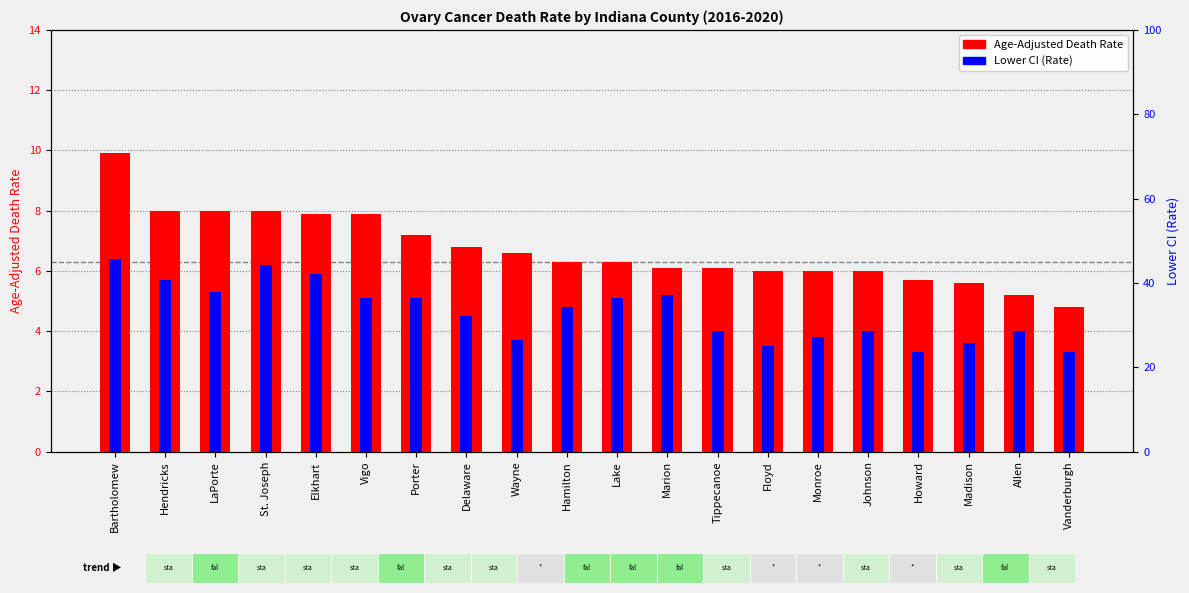

What value does the Lower CI (Rate) series have at Hamilton?

34.3